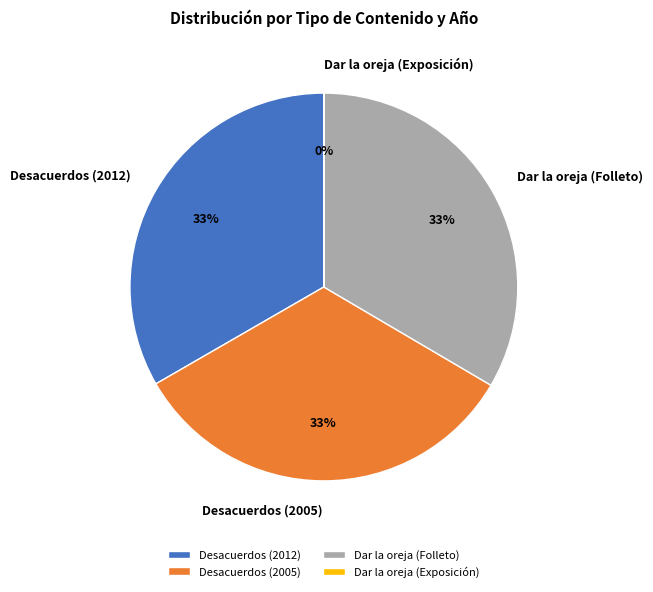

The Dar la oreja (Folleto) slice represents 33% of the pie. True or false?

True